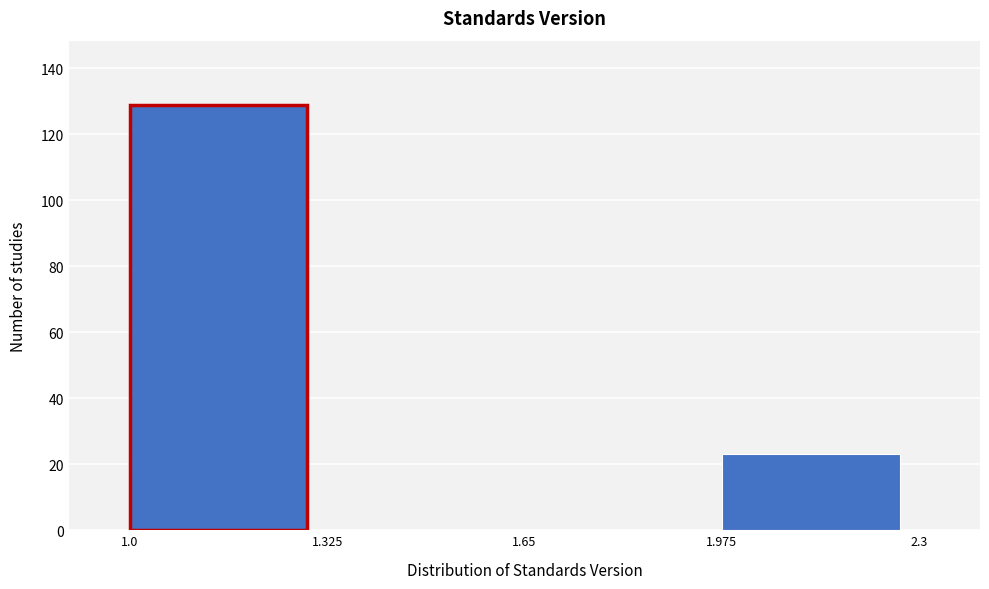

Reading left to right, list every bar in this chart as the range it spans on the x-axis followed by its height. The values are not printed on the chart, so give them approximately, as read against the axis.

1.0 to 1.325: 130
1.325 to 1.65: 0
1.65 to 1.975: 0
1.975 to 2.3: 24